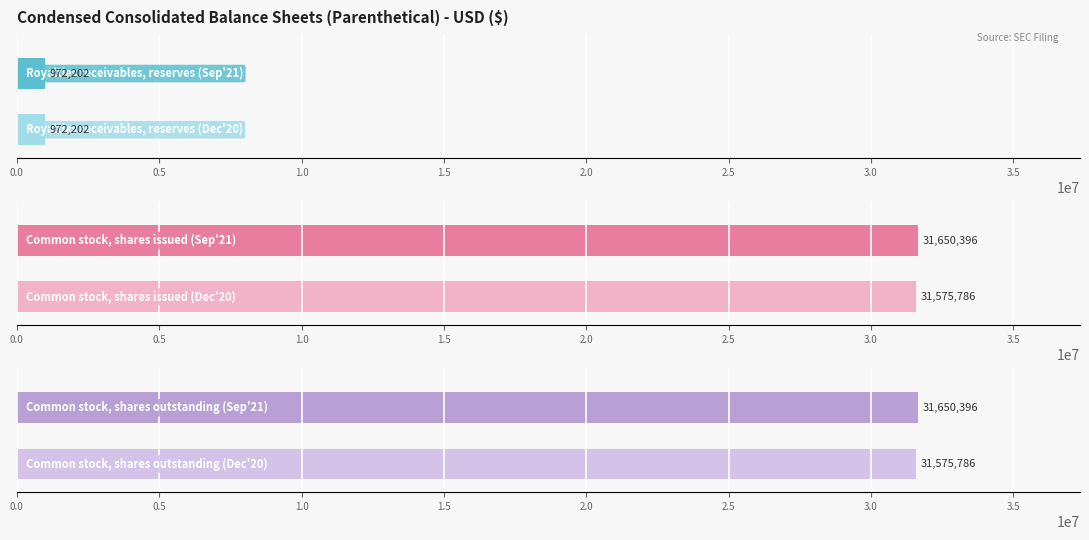

Are the bars grouped side by side (vs. stacked)?

Yes